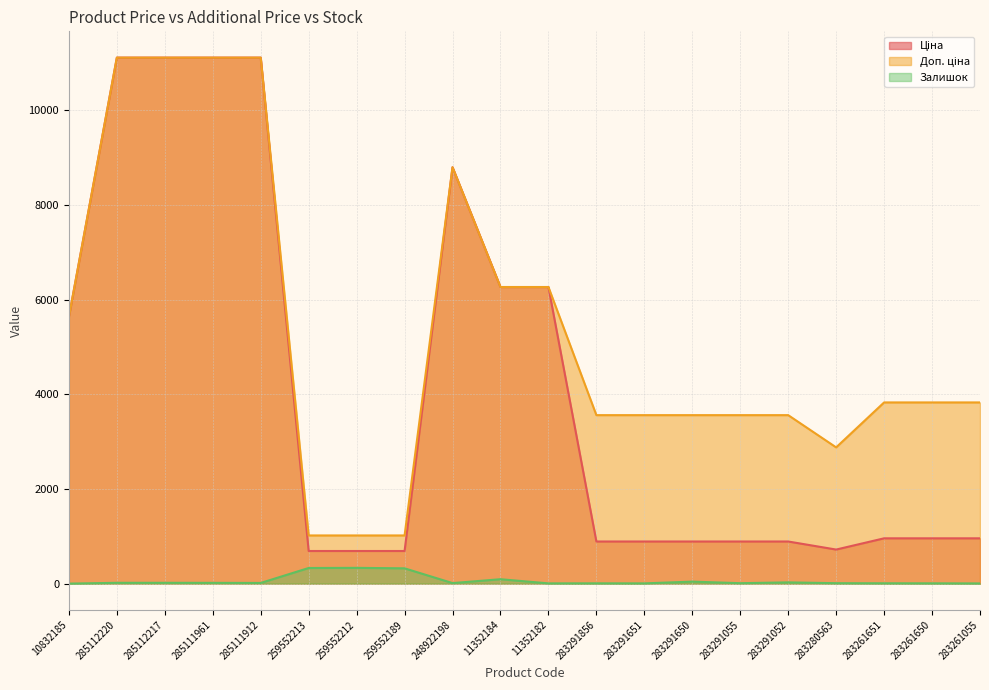

What position from the left is 283261650?

19